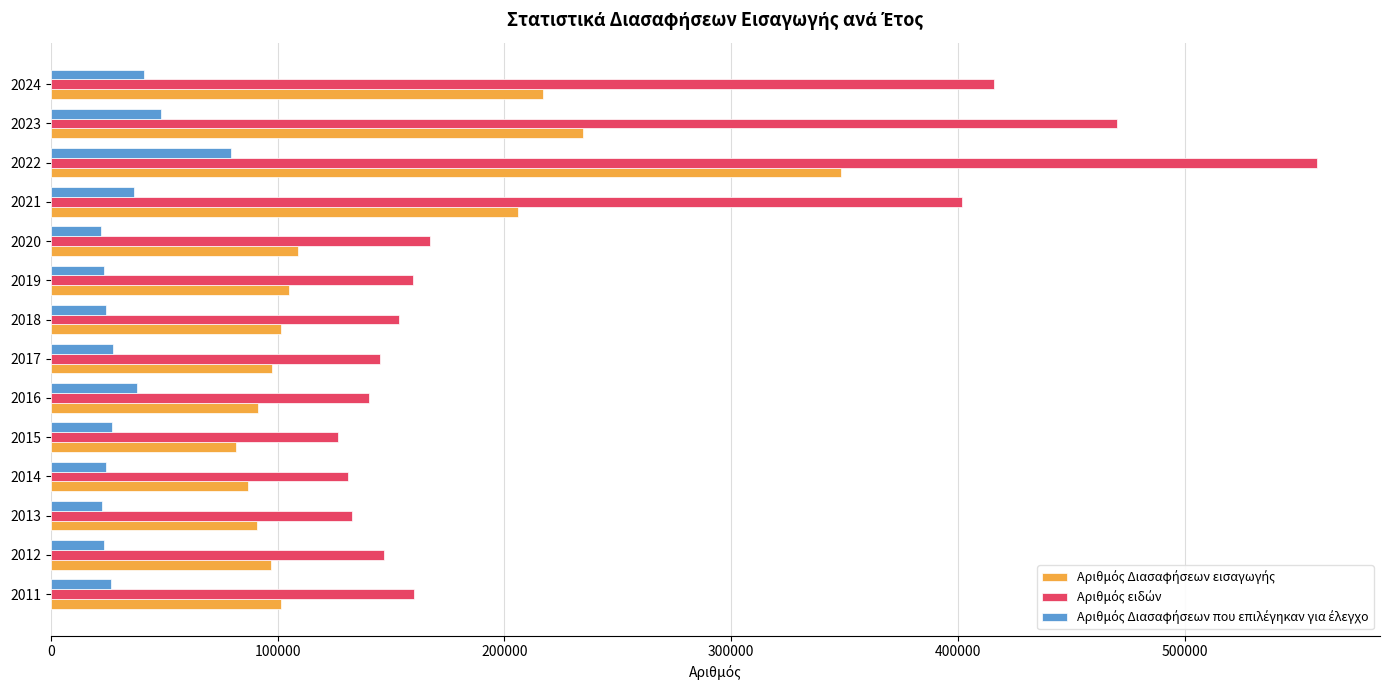

What is the maximum value shown in the chart?

558245